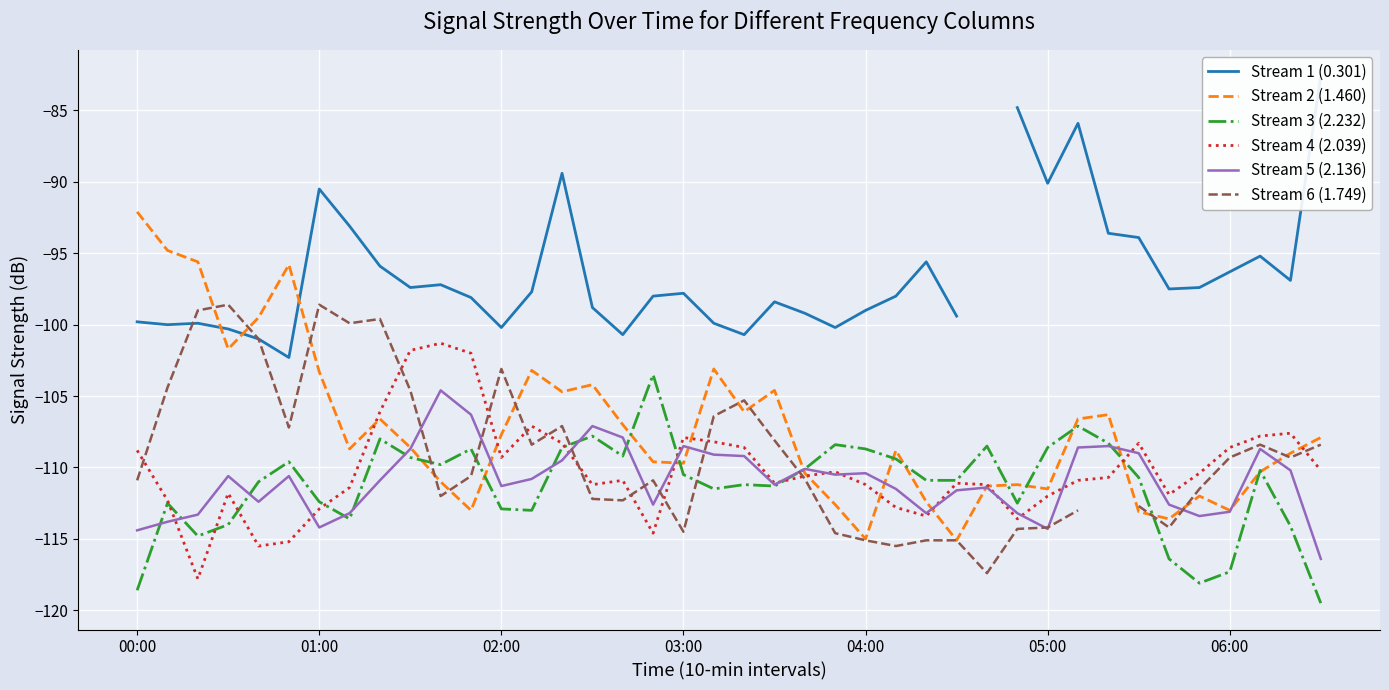

How many intersections are there between Stream 5 (2.136) and Stream 4 (2.039)?

12